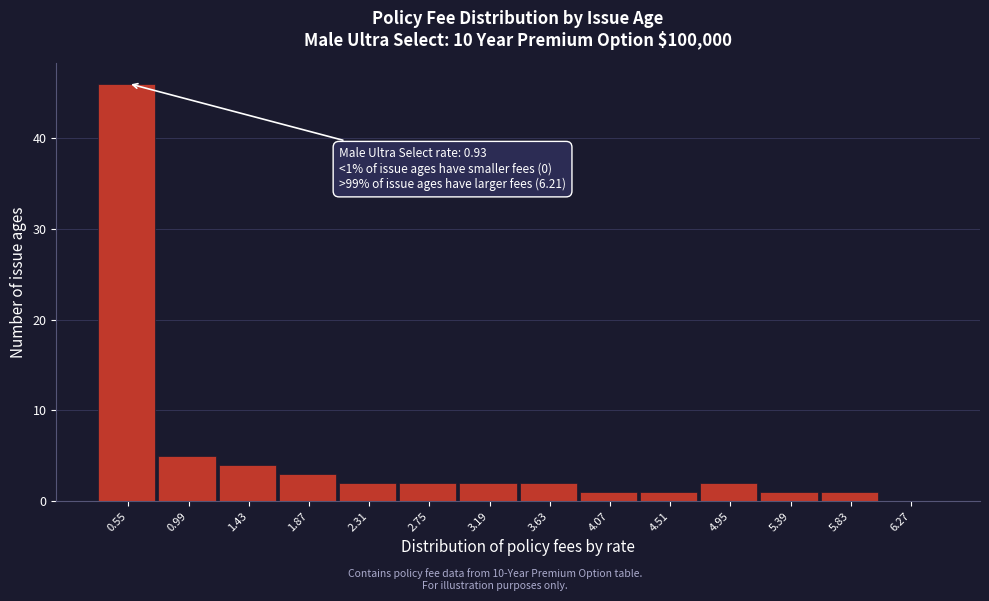

Reading left to right, what are all the values shown in this chart?

0.55=46	0.99=5	1.43=4	1.87=3	2.31=2	2.75=2	3.19=2	3.63=2	4.07=1	4.51=1	4.95=2	5.39=1	5.83=1	6.27=0